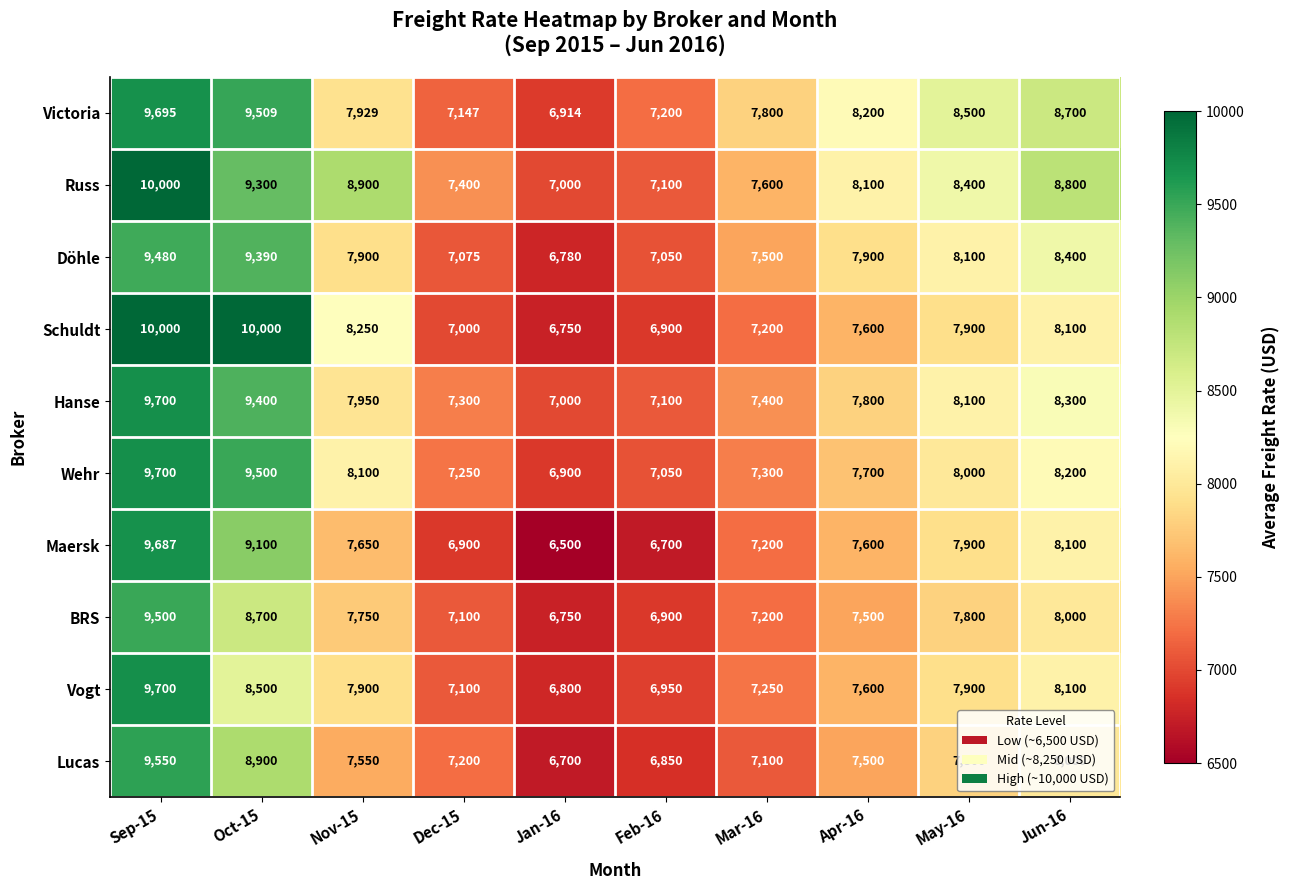

Count the number of categories in the chart.

10